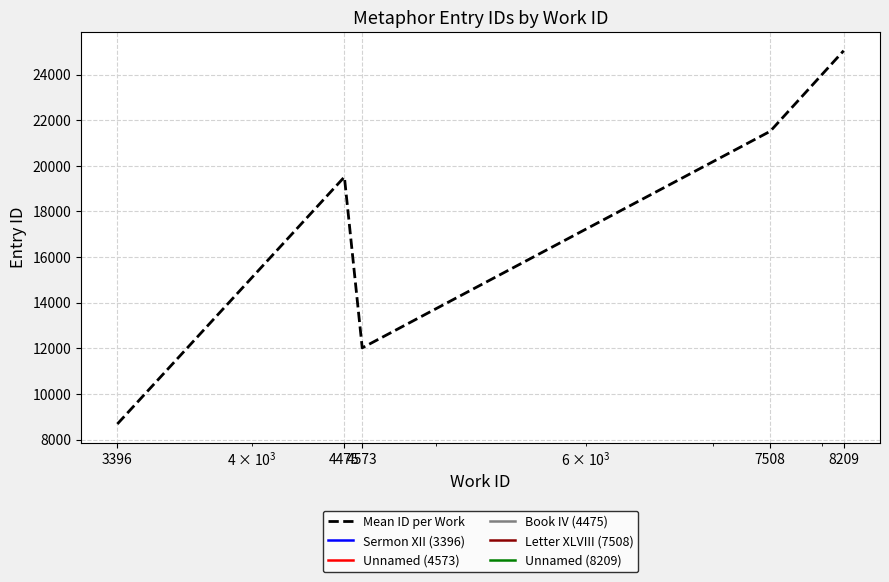

At which label is the value closest to 16864?

4475